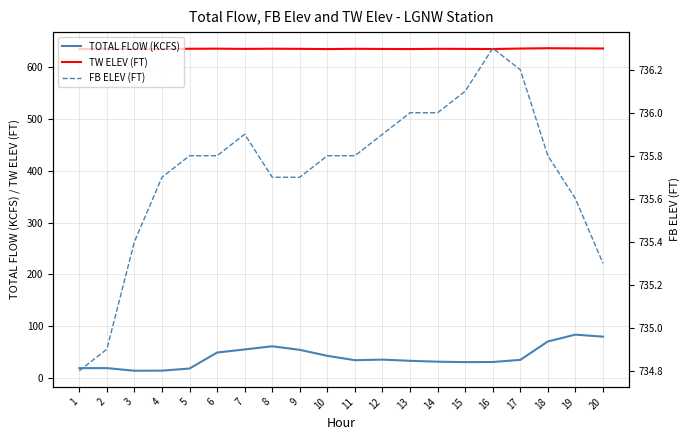

What is the total value across all series at 4?

1385.1